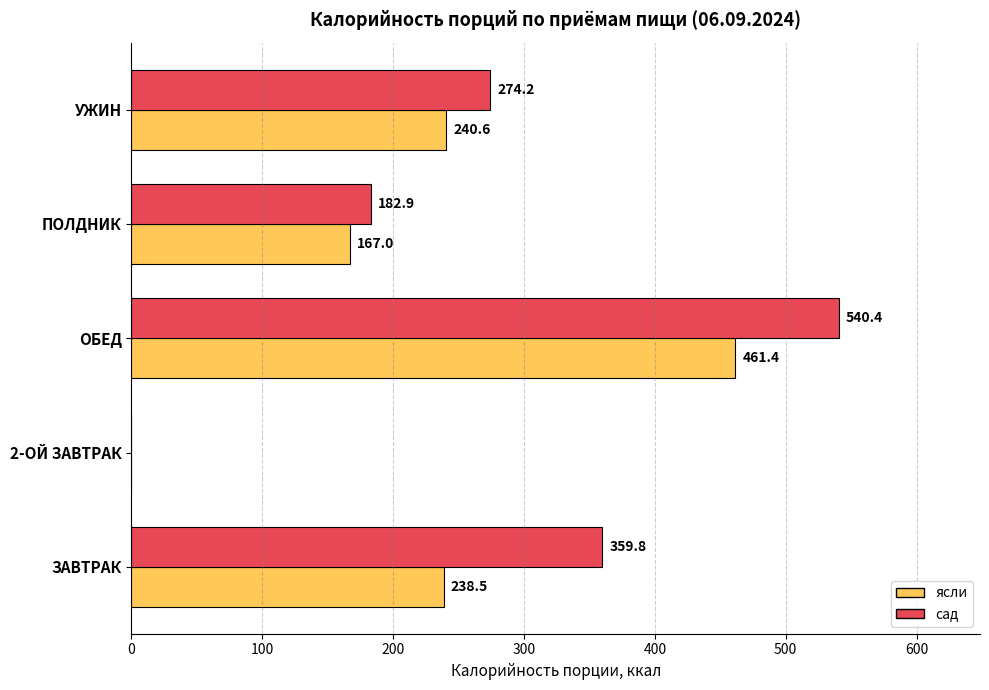

True or false: сад has a value of 290.5 at ОБЕД.

False